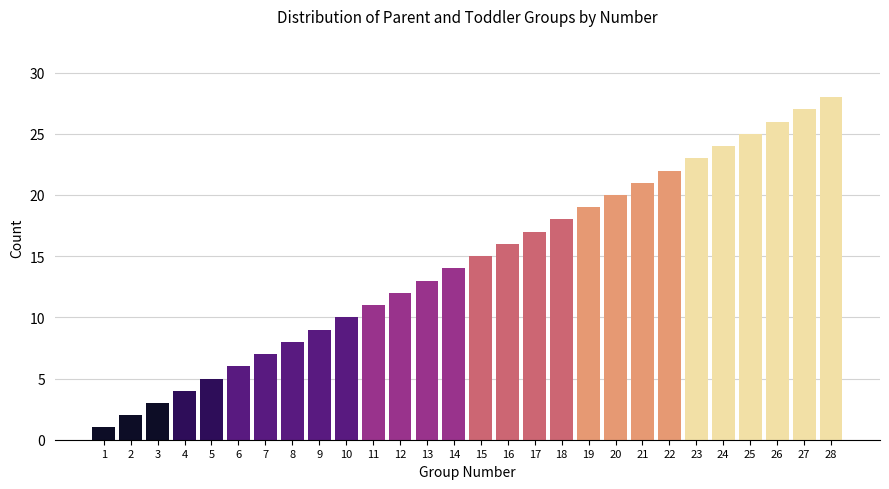

Rank the categories by value from lowest to highest.

1, 2, 3, 4, 5, 6, 7, 8, 9, 10, 11, 12, 13, 14, 15, 16, 17, 18, 19, 20, 21, 22, 23, 24, 25, 26, 27, 28